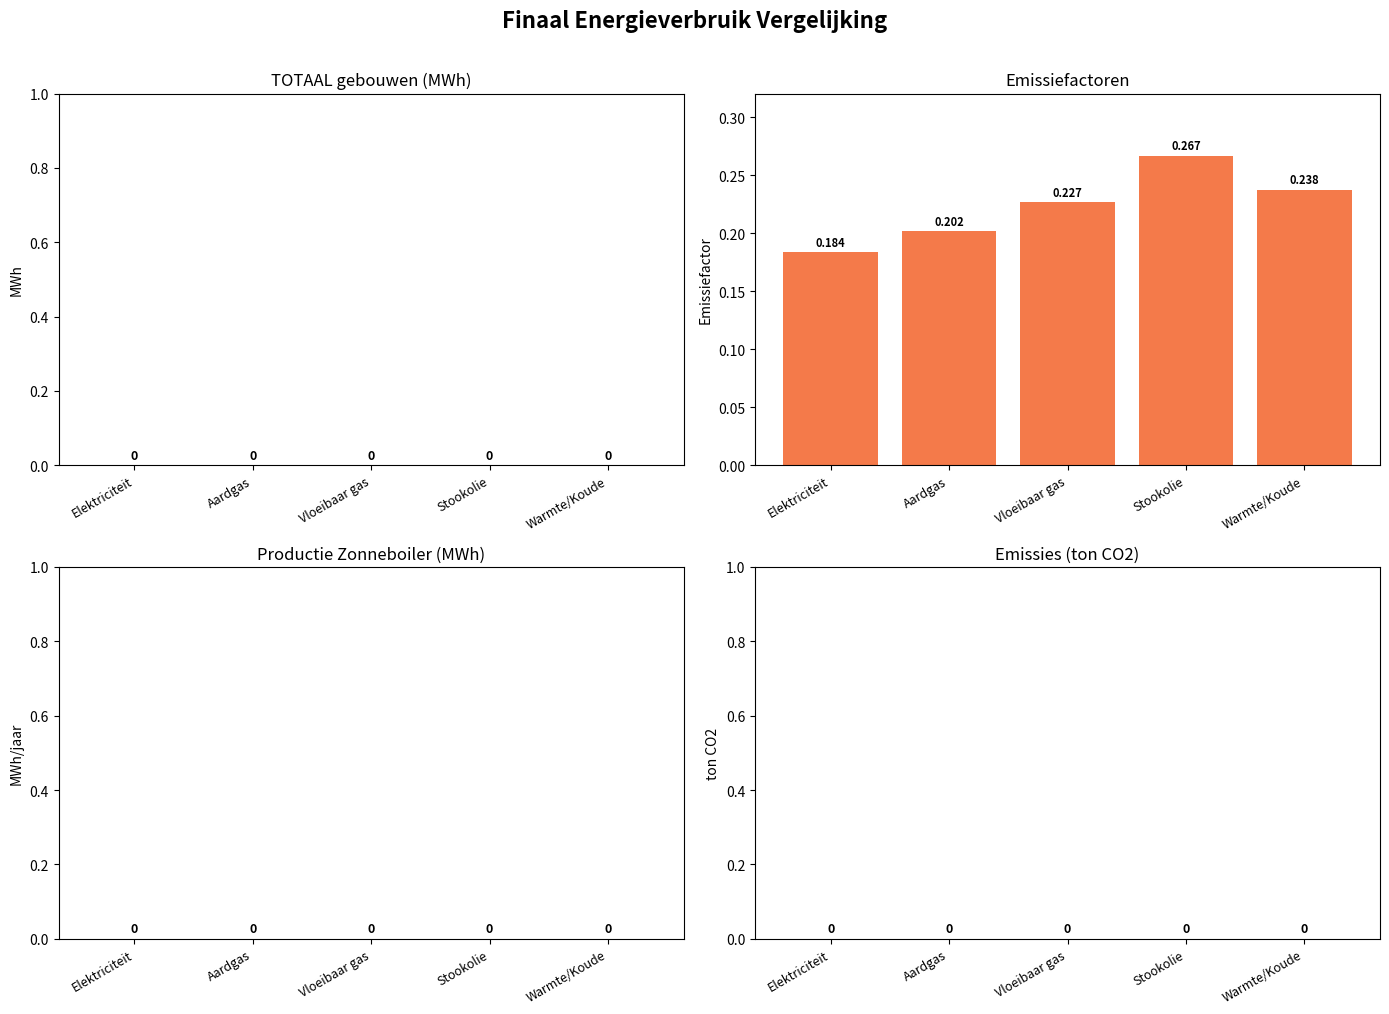

What position from the right is Elektriciteit?

5